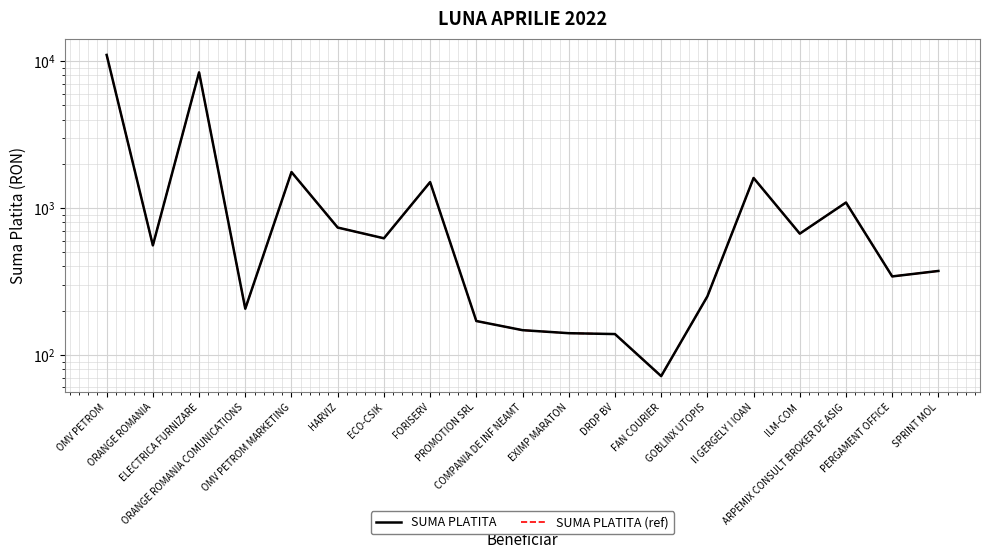

True or false: SUMA PLATITA (ref) and SUMA PLATITA intersect in this chart.

False